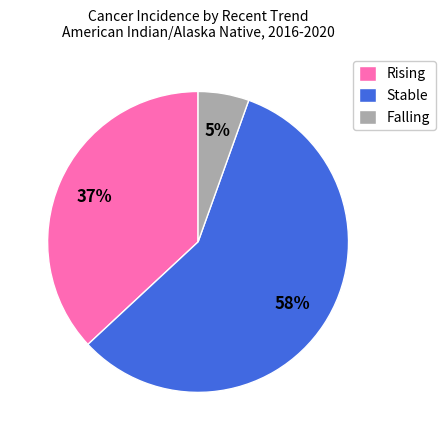

What is the ratio of the value at Rising to the value at Stable?

0.6